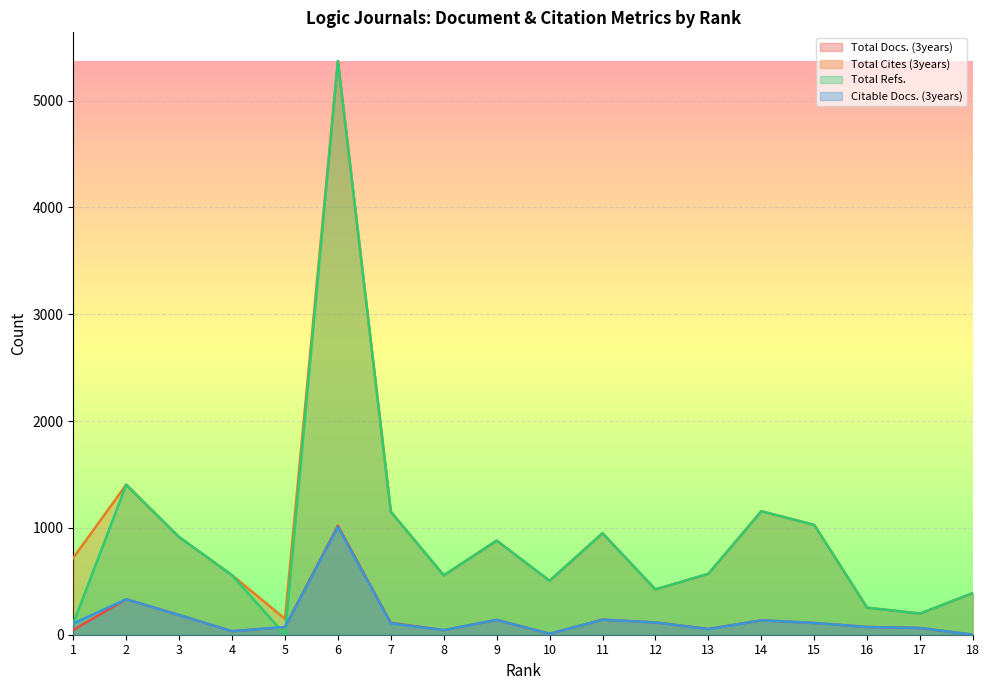

Which series has the widest spread of values?

Total Refs.